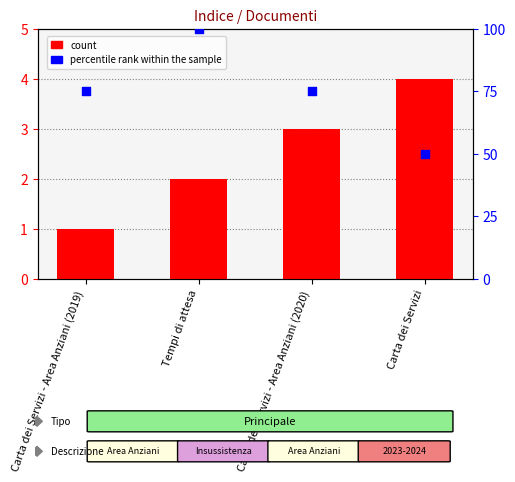

Which series has the largest total across all categories?

percentile rank within the sample